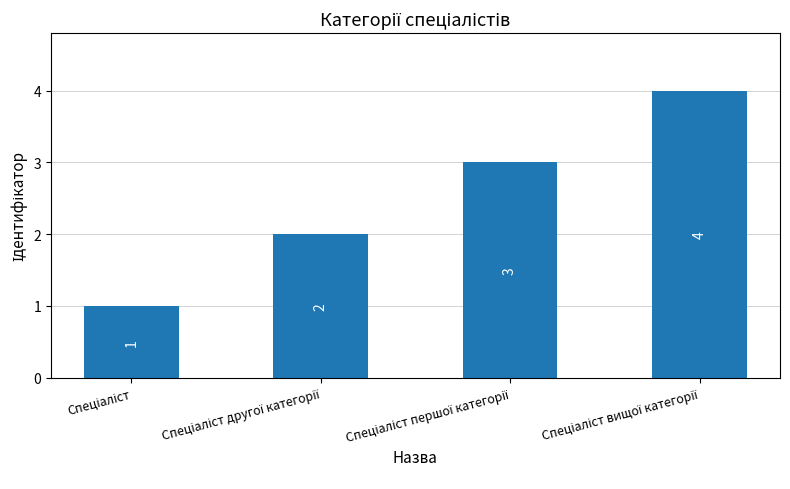

What is the sum of all values?

10